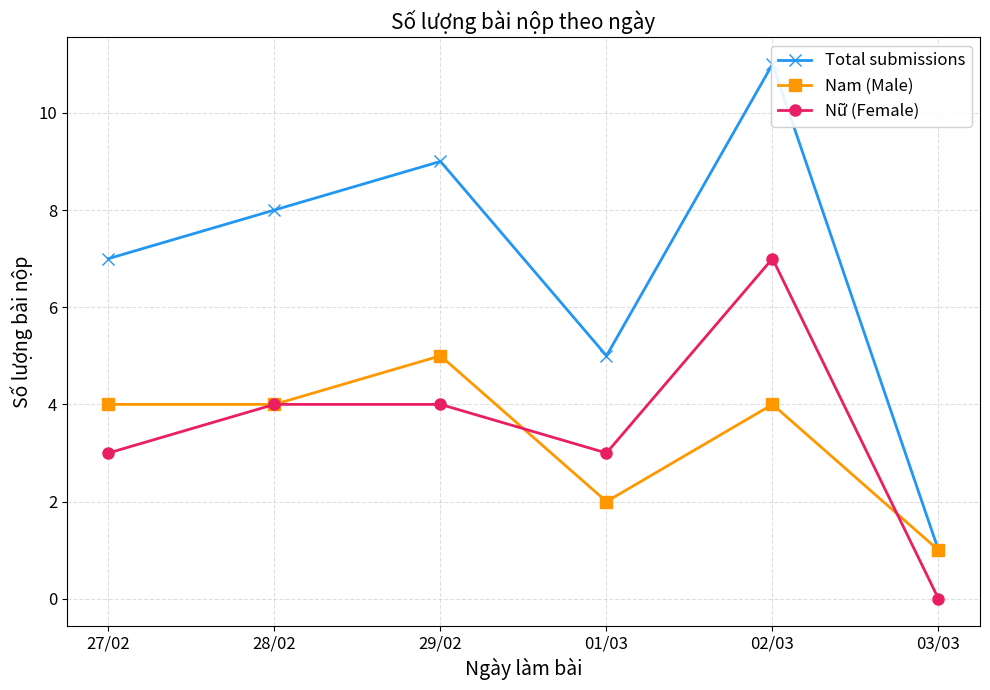

Where is the first local minimum for Nữ (Female)?

01/03